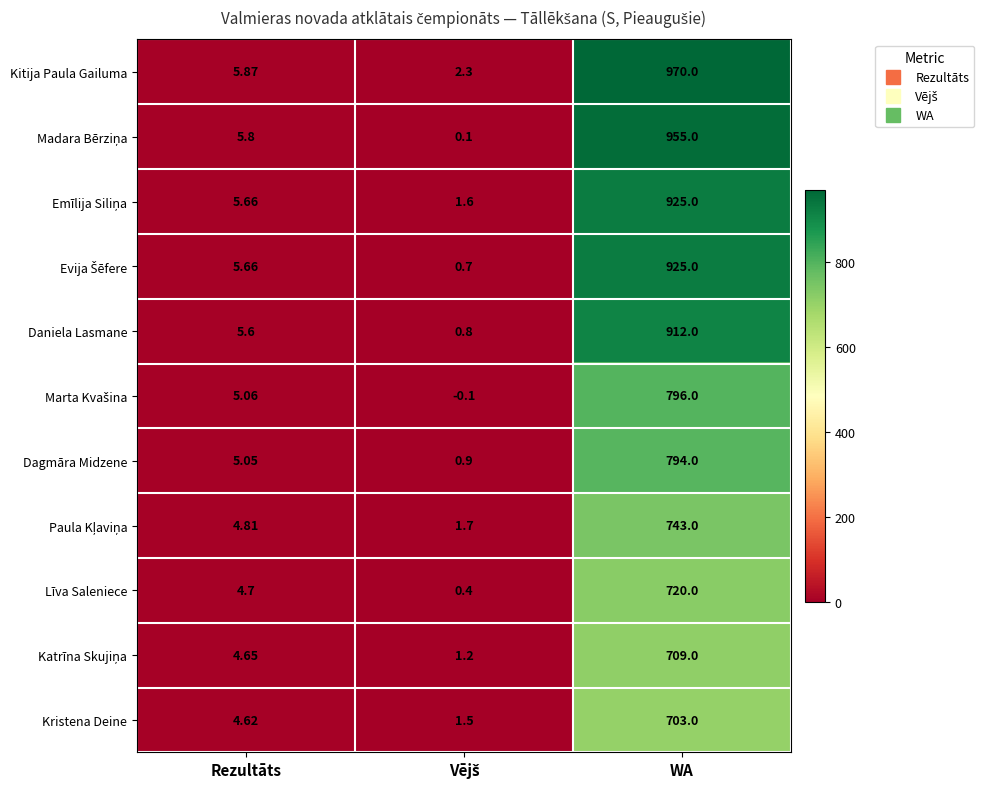

What is the total value across all series at WA?

9152.0